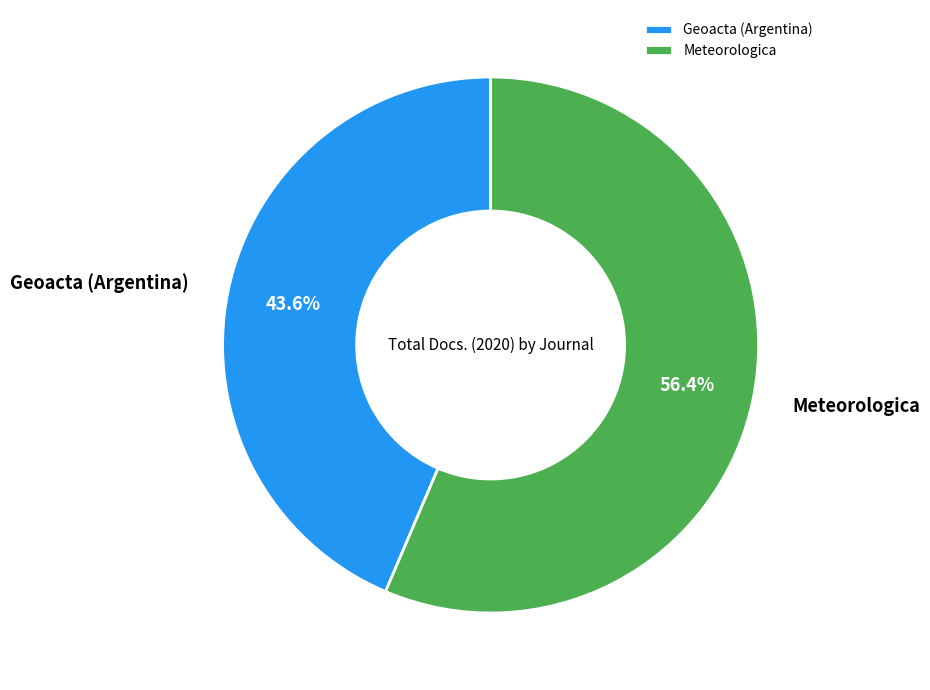

Approximately how many times larger is the value at Geoacta (Argentina) compared to Meteorologica?

0.8